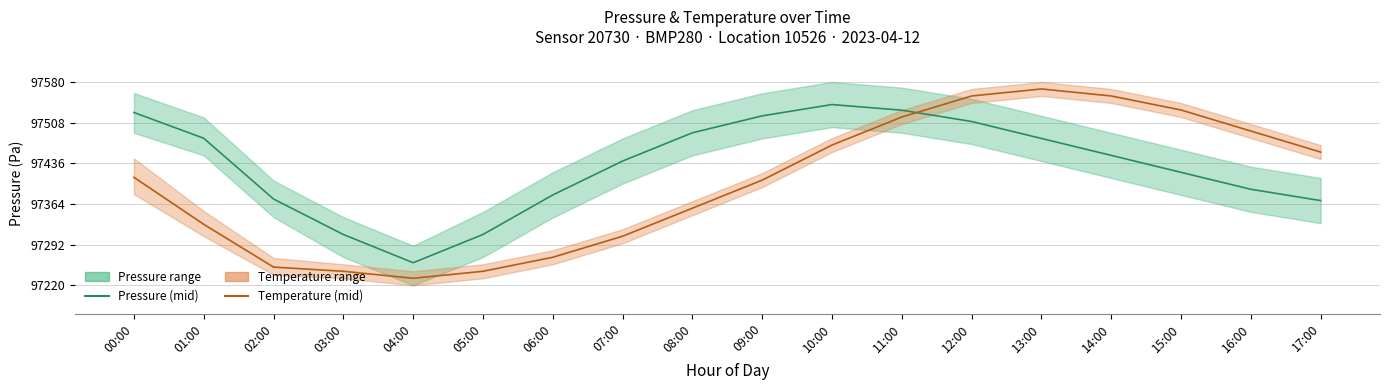

Is this an area chart (filled region under the line)?

No